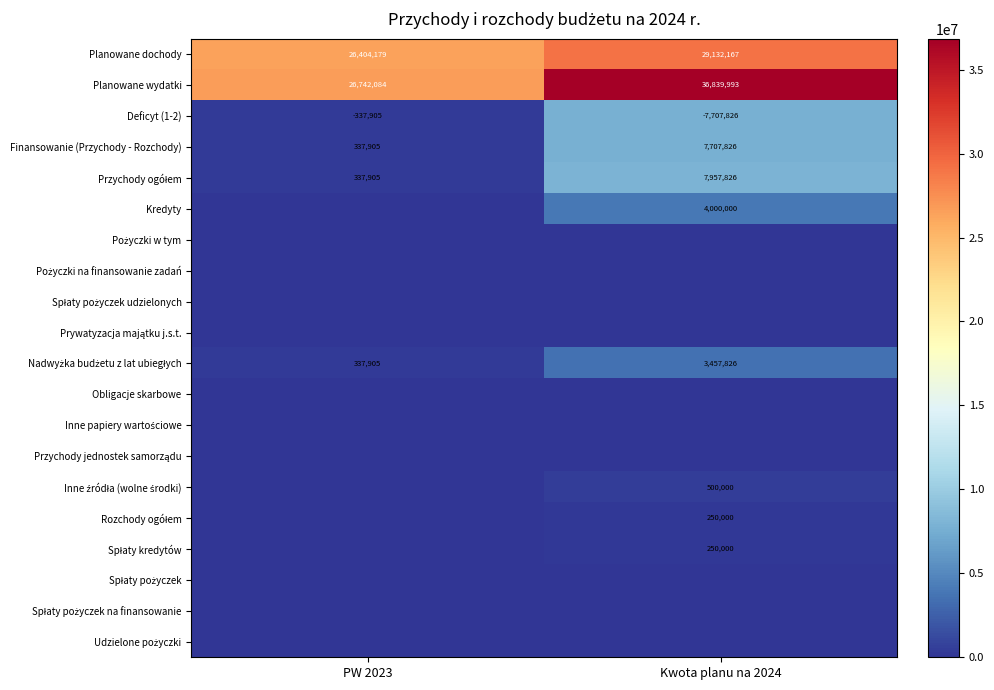

Rank the categories by Planowane dochody value from lowest to highest.

PW 2023, Kwota planu na 2024